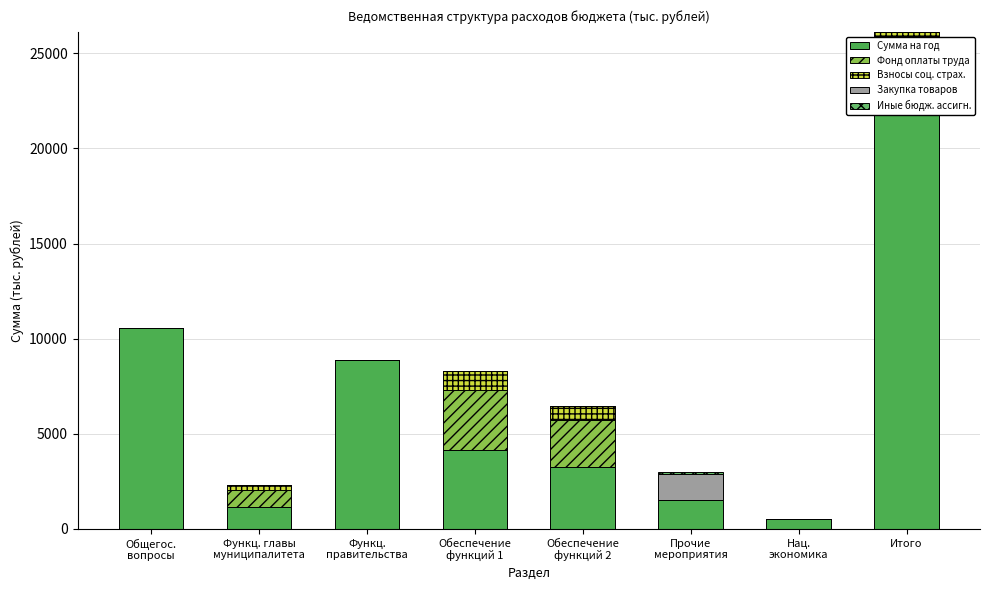

At which category is the sum across all series the highest?

Итого